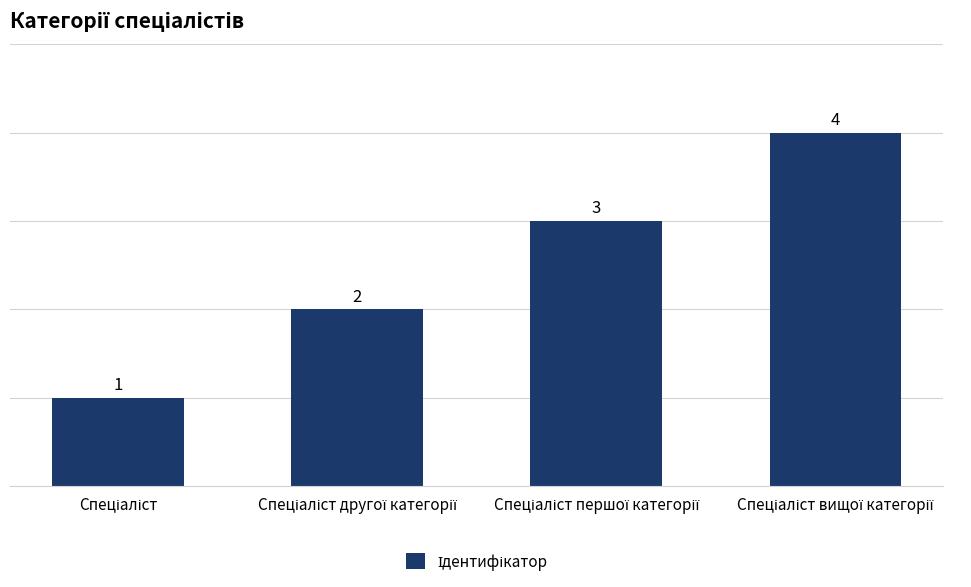

What is the value of the 1st bar from the left?

1